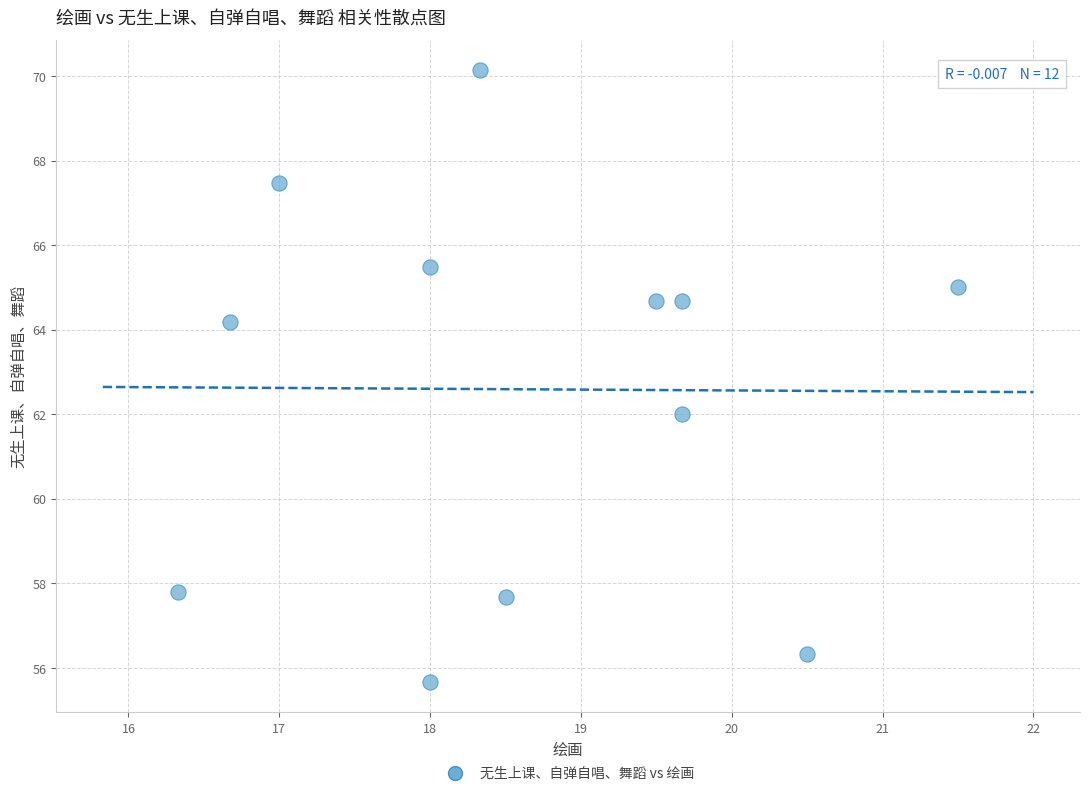

What is the average X value?

18.6